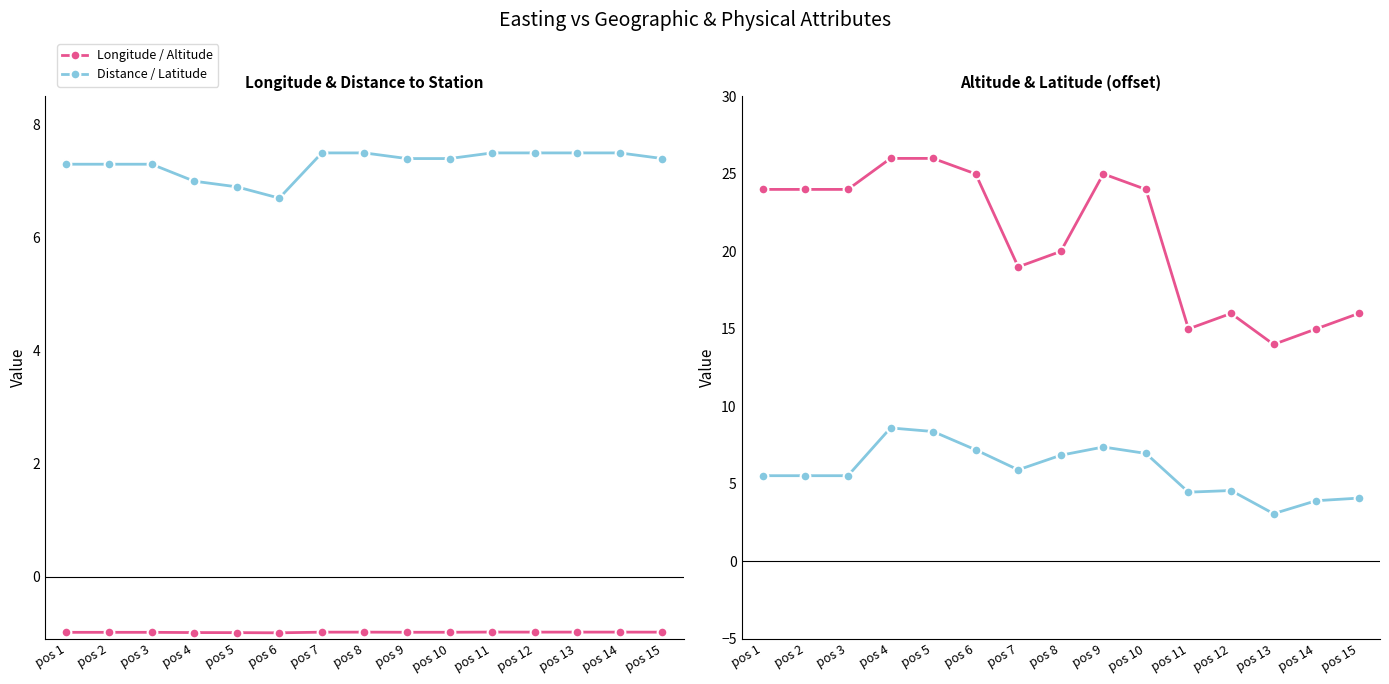

Reading left to right, what are all the values shown in this chart?

Longitude: pos 1=-1.0	pos 2=-1.0	pos 3=-1.0	pos 4=-1.0	pos 5=-1.0	pos 6=-1.0	pos 7=-1.0	pos 8=-1.0	pos 9=-1.0	pos 10=-1.0	pos 11=-1.0	pos 12=-1.0	pos 13=-1.0	pos 14=-1.0	pos 15=-1.0
Distance To Station (KM): pos 1=7.3	pos 2=7.3	pos 3=7.3	pos 4=7.0	pos 5=6.9	pos 6=6.7	pos 7=7.5	pos 8=7.5	pos 9=7.4	pos 10=7.4	pos 11=7.5	pos 12=7.5	pos 13=7.5	pos 14=7.5	pos 15=7.4
Altitude: pos 1=24.0	pos 2=24.0	pos 3=24.0	pos 4=26.0	pos 5=26.0	pos 6=25.0	pos 7=19.0	pos 8=20.0	pos 9=25.0	pos 10=24.0	pos 11=15.0	pos 12=16.0	pos 13=14.0	pos 14=15.0	pos 15=16.0
Latitude (×1000 offset from 53.96): pos 1=5.5	pos 2=5.5	pos 3=5.5	pos 4=8.6	pos 5=8.4	pos 6=7.2	pos 7=5.9	pos 8=6.9	pos 9=7.4	pos 10=7.0	pos 11=4.5	pos 12=4.6	pos 13=3.1	pos 14=3.9	pos 15=4.1